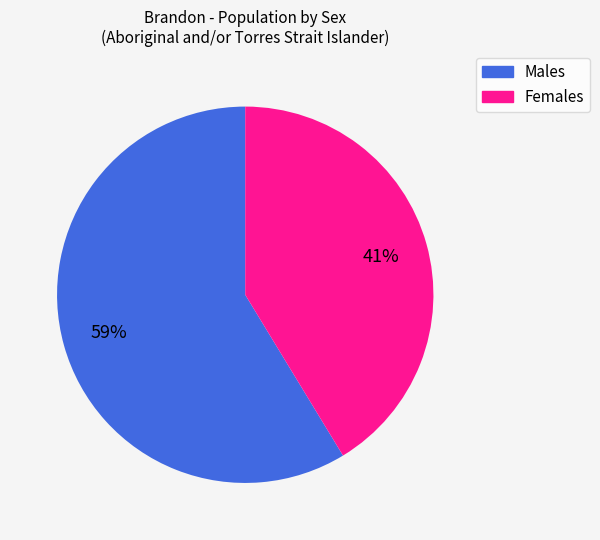

Do Males and Females together represent more than half of the pie?

Yes